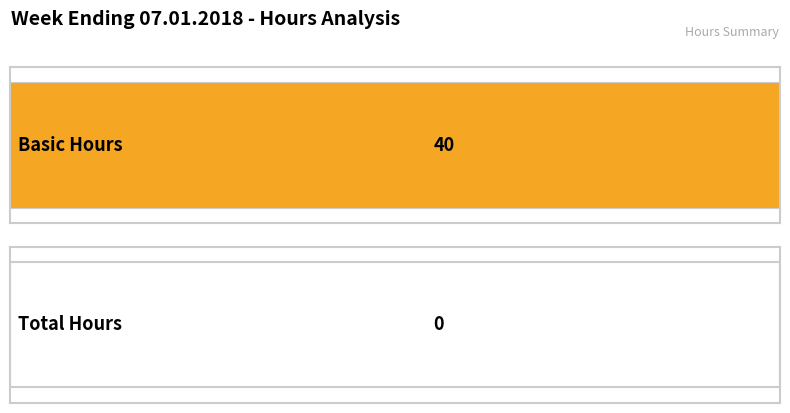

How many groups of bars are there?

2